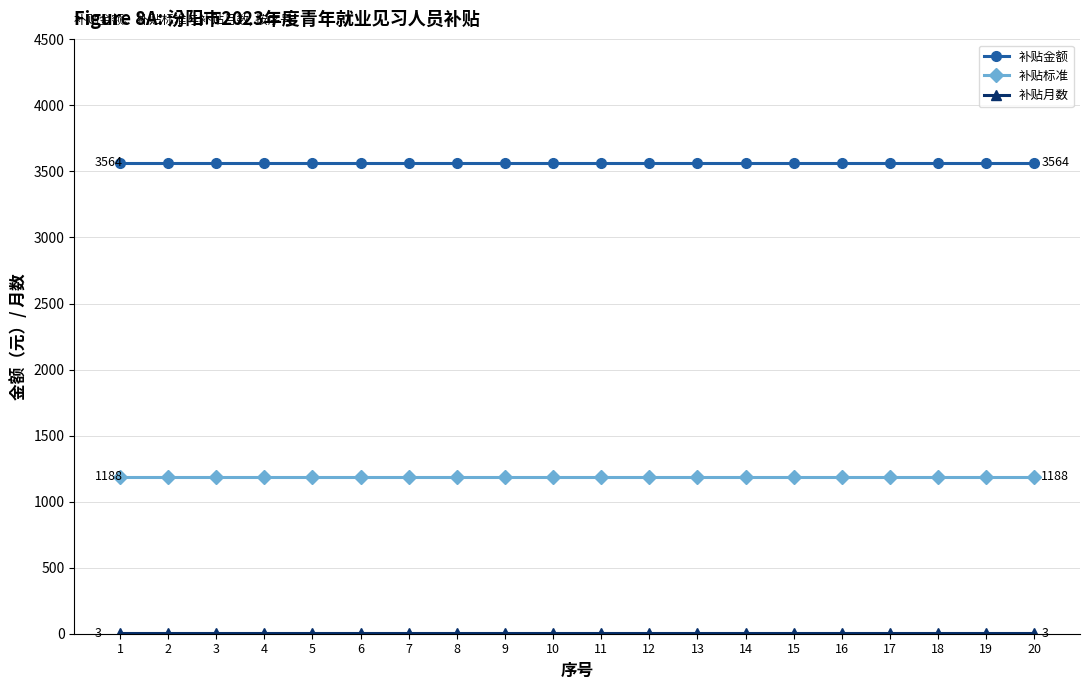

What is the value of the 补贴金额 point at the 17th from the left?

3564